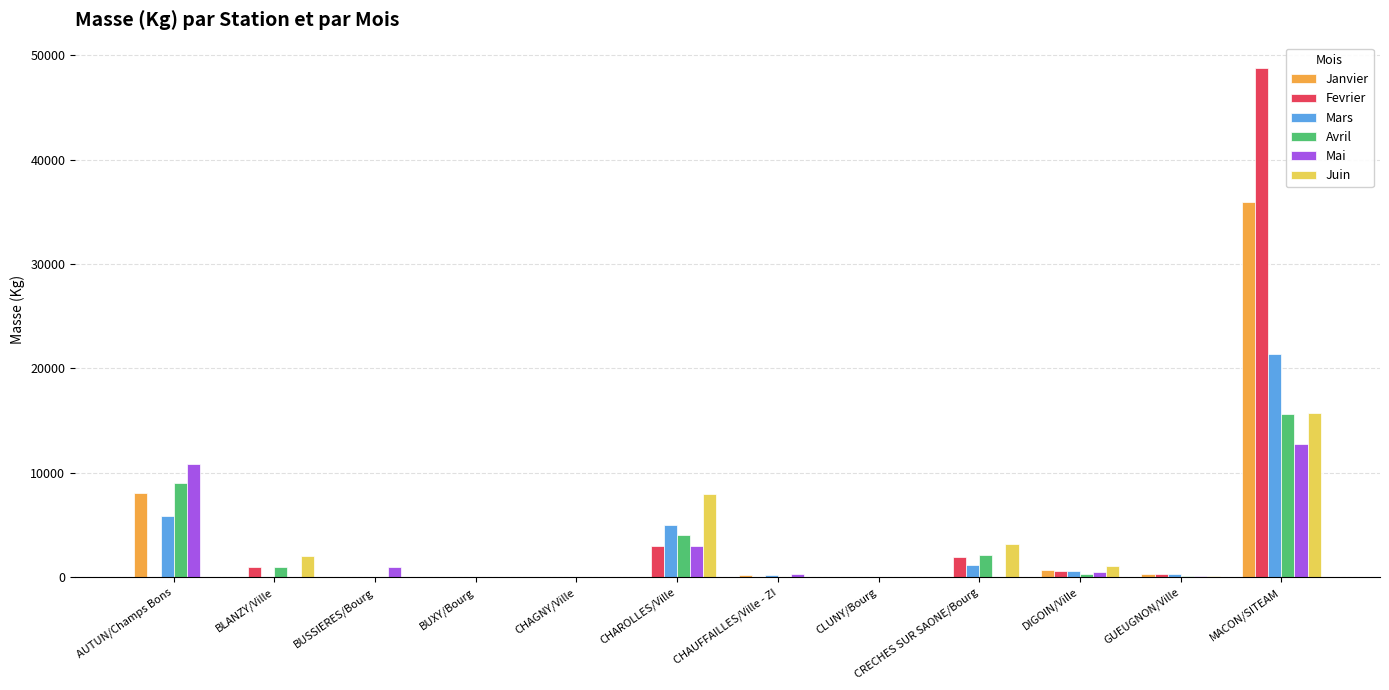

Is it true that Avril equals 4917 at MACON/SITEAM?

False